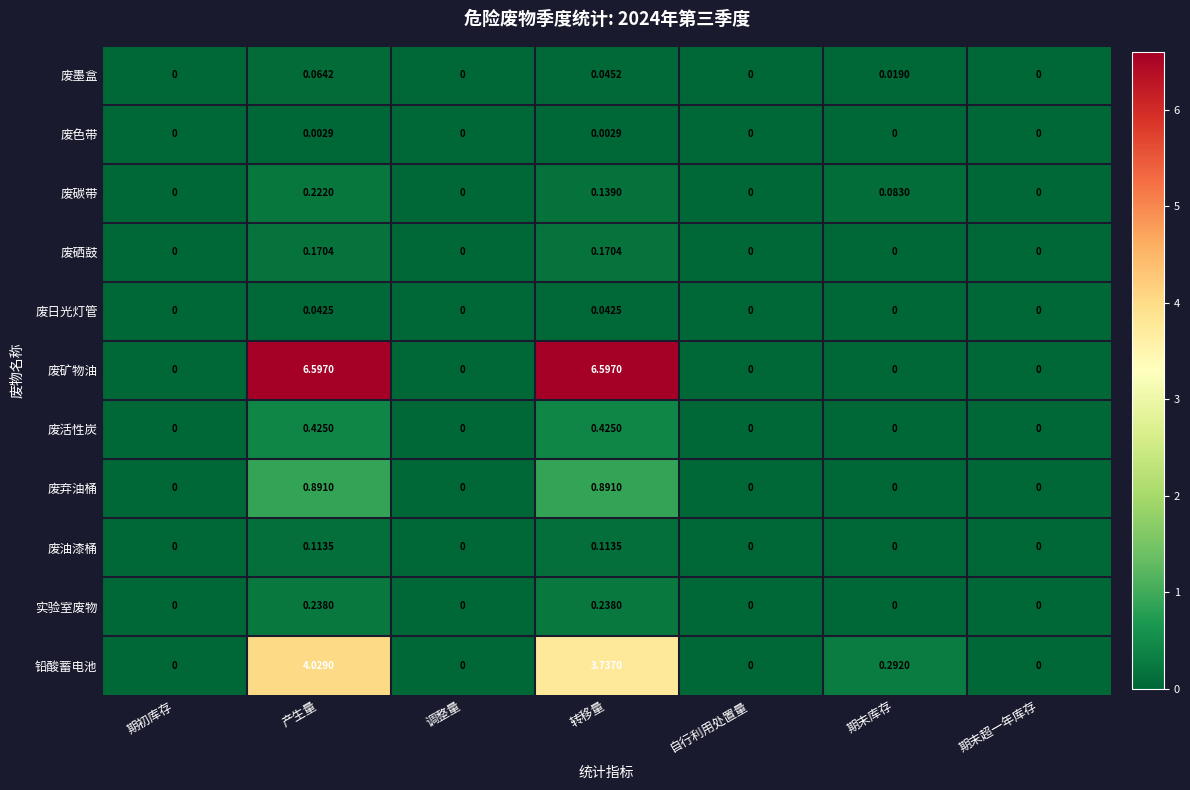

At which category is the sum across all series the highest?

产生量